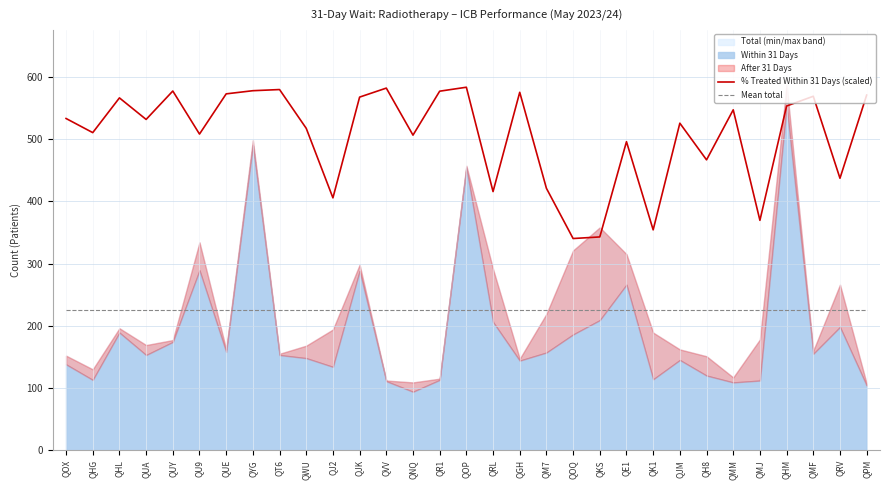

Which category has the highest value across all series?

QOP